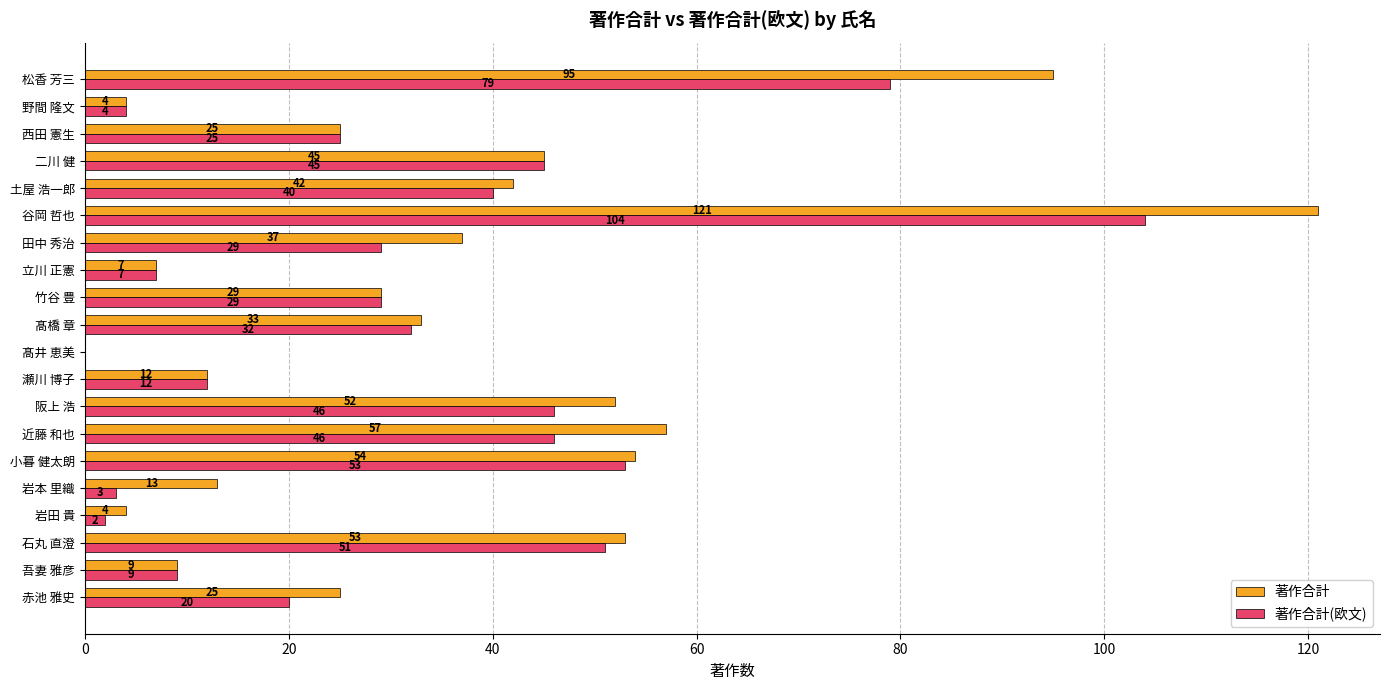

True or false: 著作合計 has a value of 37 at 田中 秀治.

True